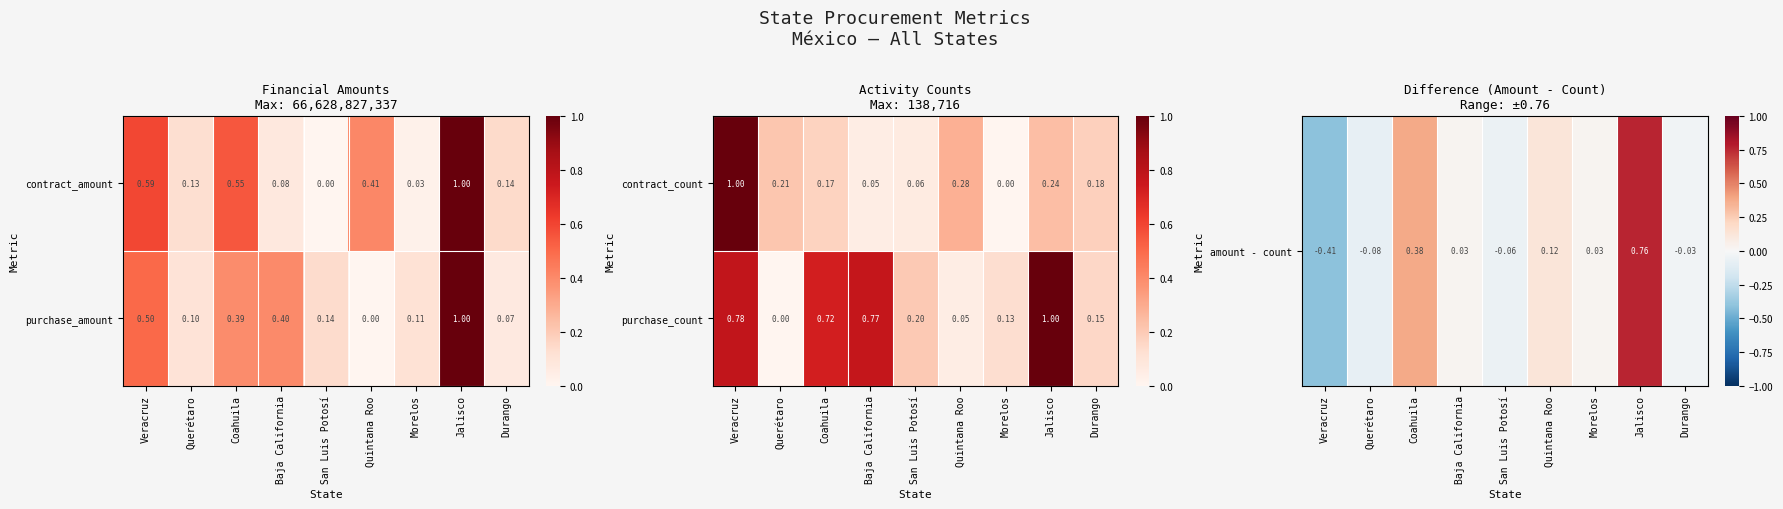

Where is purchase_amount nearest to the value 0?

Quintana Roo